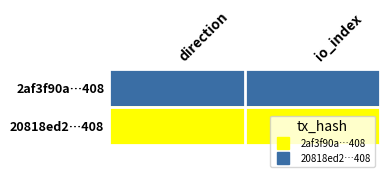

Rank the series by their average value, from lowest to highest.

2af3f90a…408, 20818ed2…408